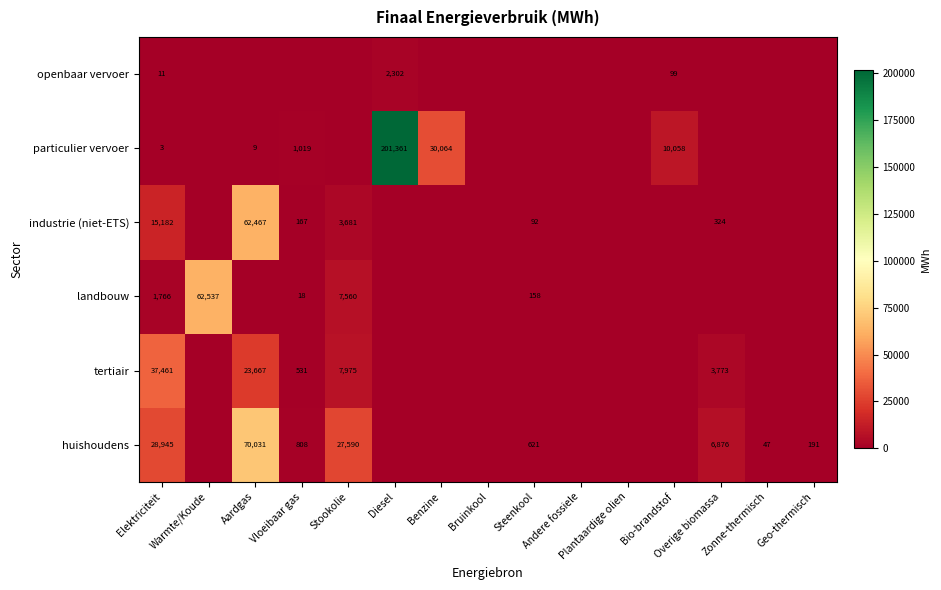

Between Andere fossiele and Steenkool, which is larger?

Steenkool